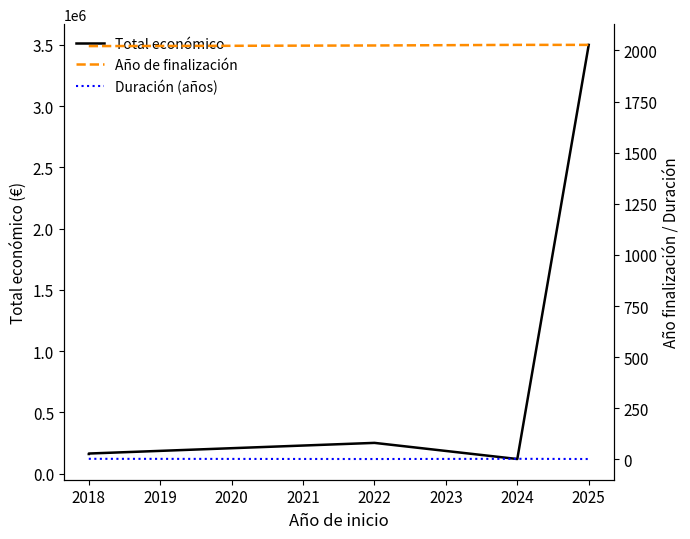

What is the highest value of the Año de finalización series?

2027